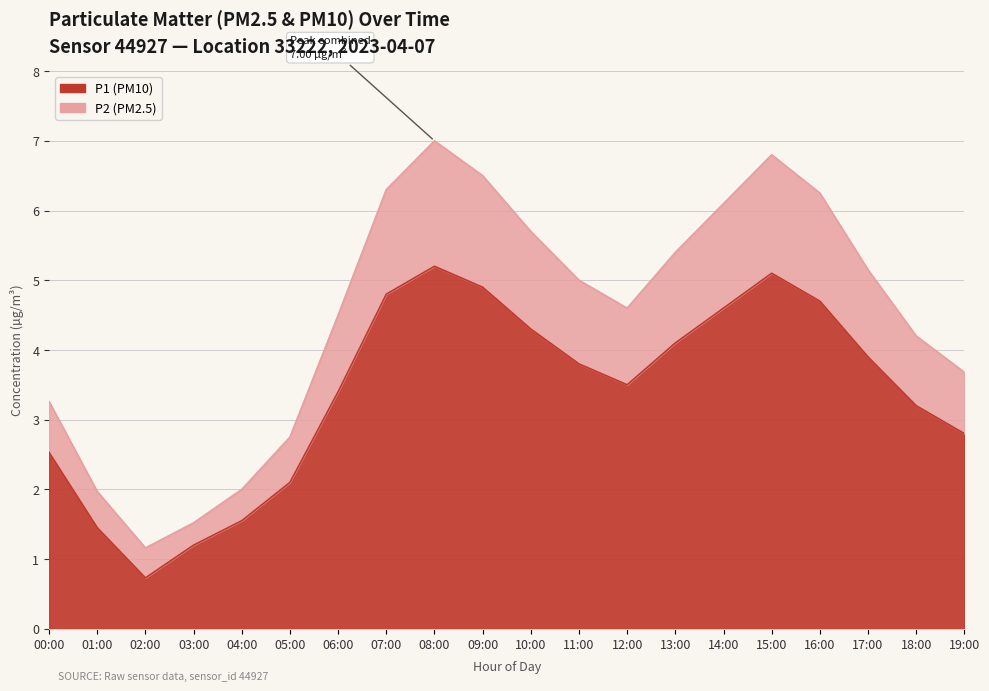

What is the minimum value shown in the chart?

0.7